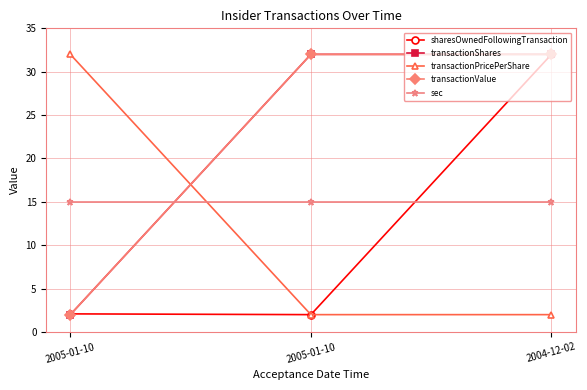

The value of transactionPricePerShare at 2005-01-10 is 46.8. True or false?

False